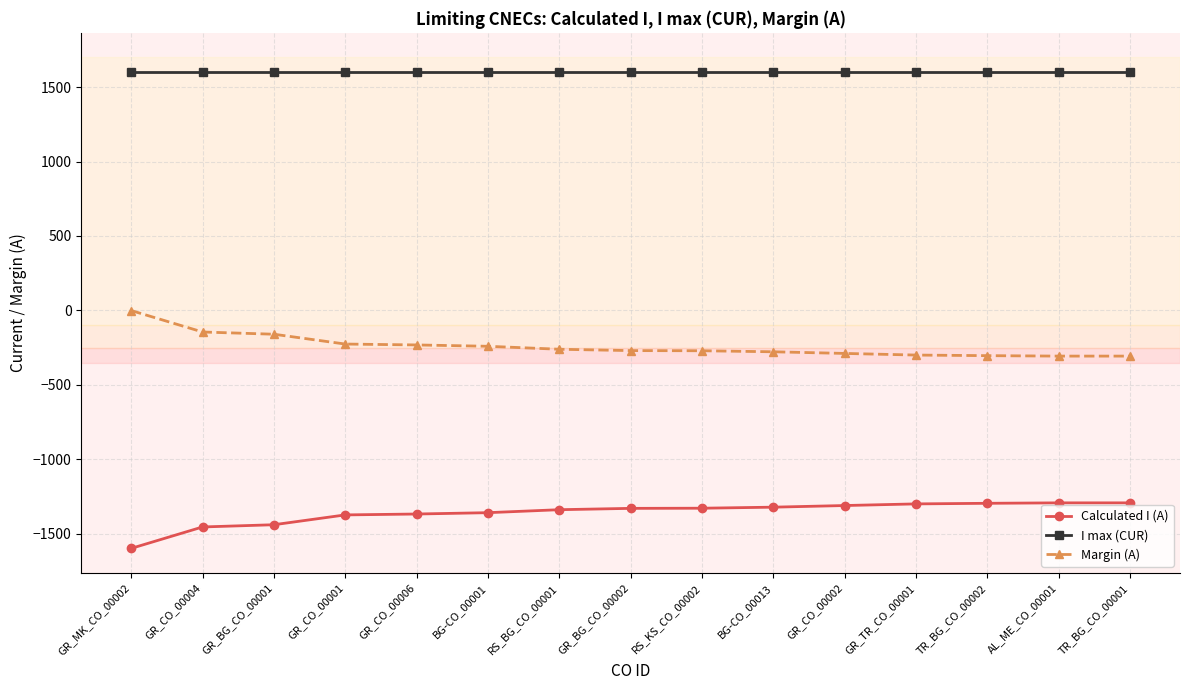

How many values in the Calculated I (A) series are below -1330?

7